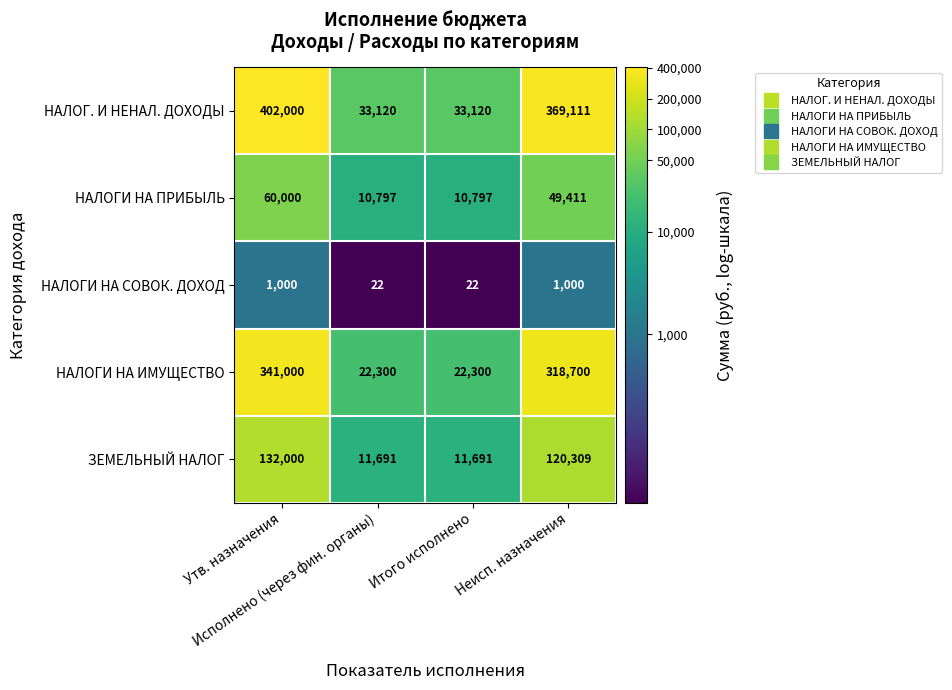

What is the maximum value for НАЛОГИ НА СОВОК. ДОХОД?

1000